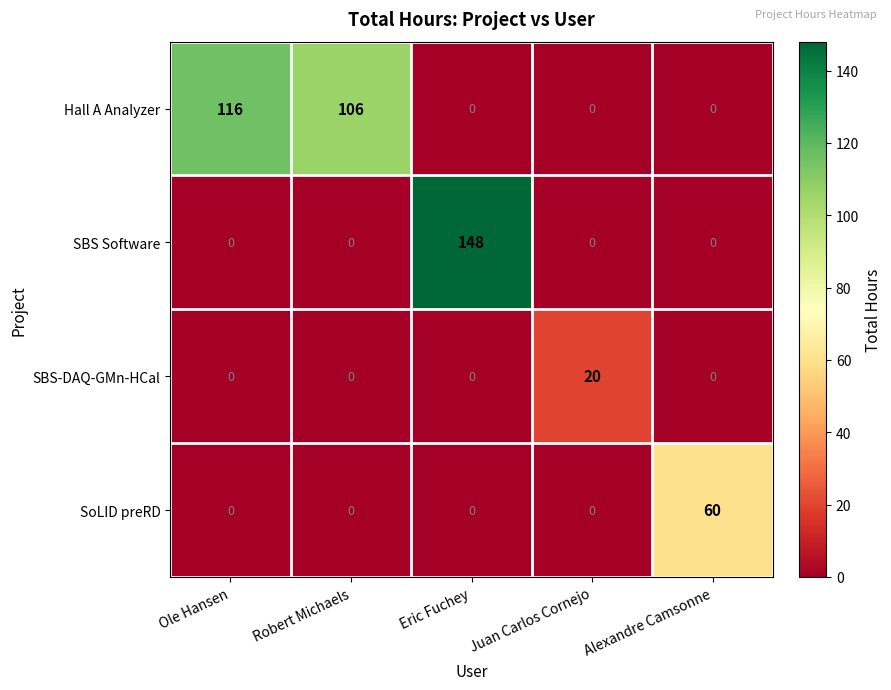

Which series has the widest spread of values?

SBS Software